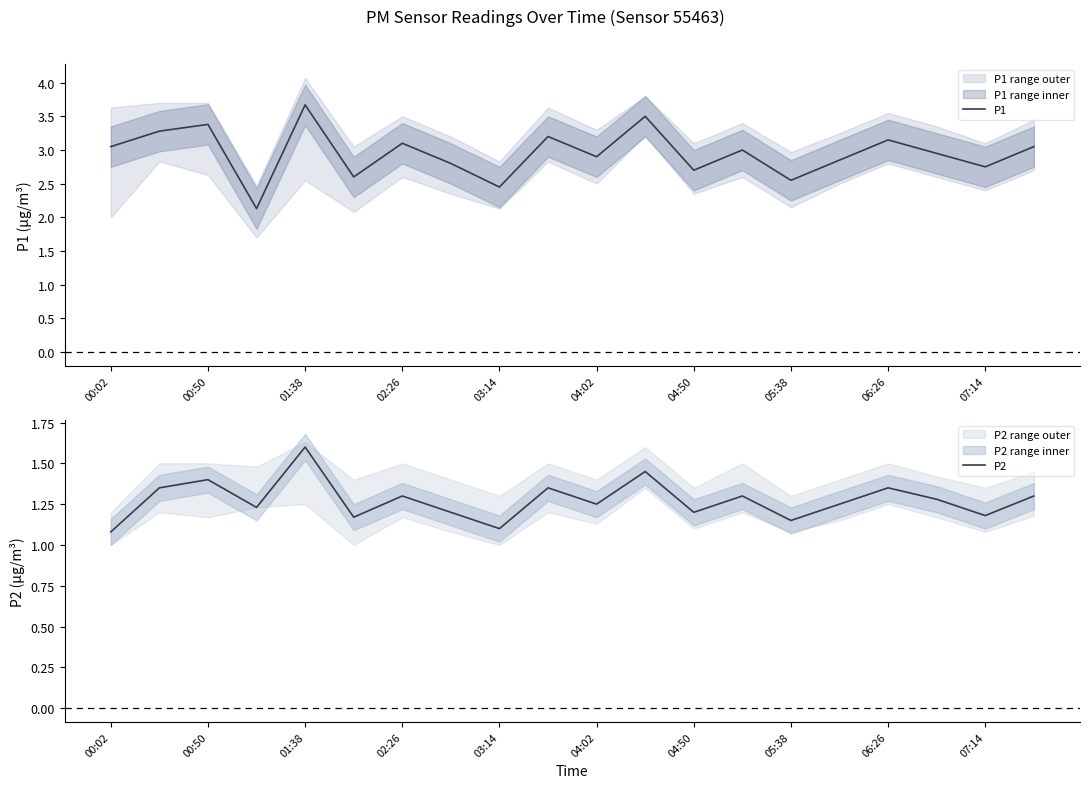

How many interior local valleys does the P1 series have?

7